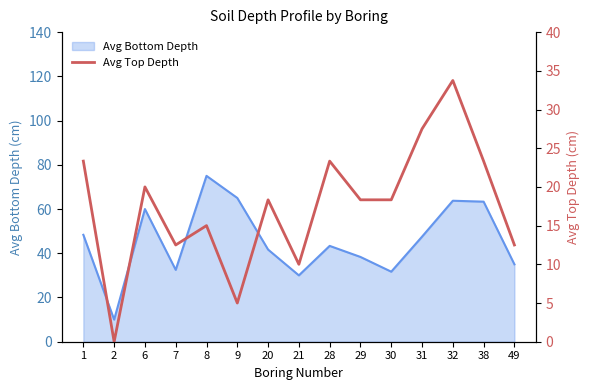

The value of Avg Bottom Depth at 28 is 14.1. True or false?

False